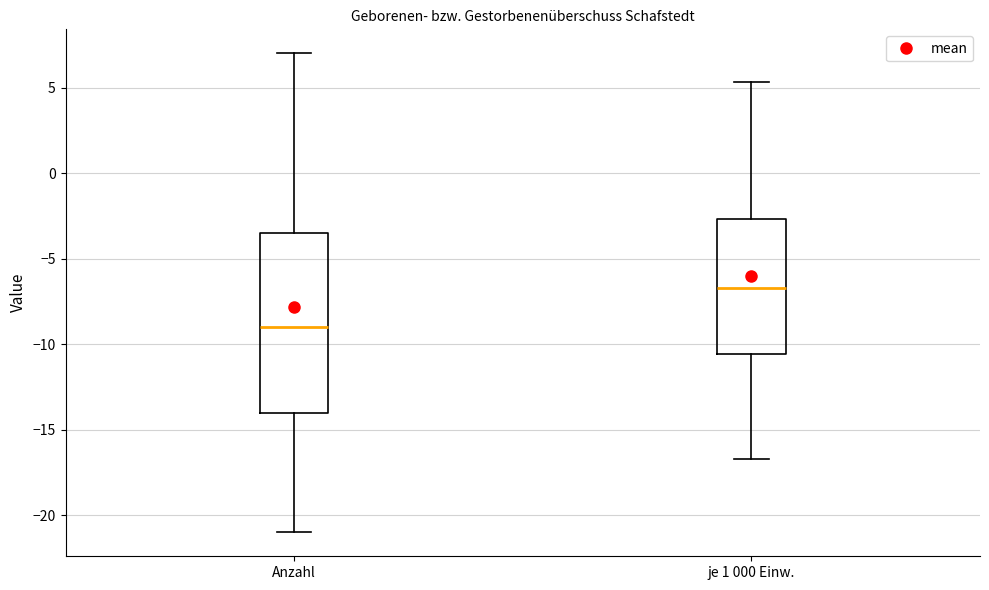

Reading left to right, read every box against the y-axis: the position of its median line, the range the box covers, and the ends of its whiskers. The values are not printed on the chart, so give them approximately, as read against the axis.

Anzahl: median -9.0, box -14.0 to -3.5, whiskers -21.0 to 7.0
je 1 000 Einw.: median -6.5, box -10.5 to -2.5, whiskers -16.5 to 5.5